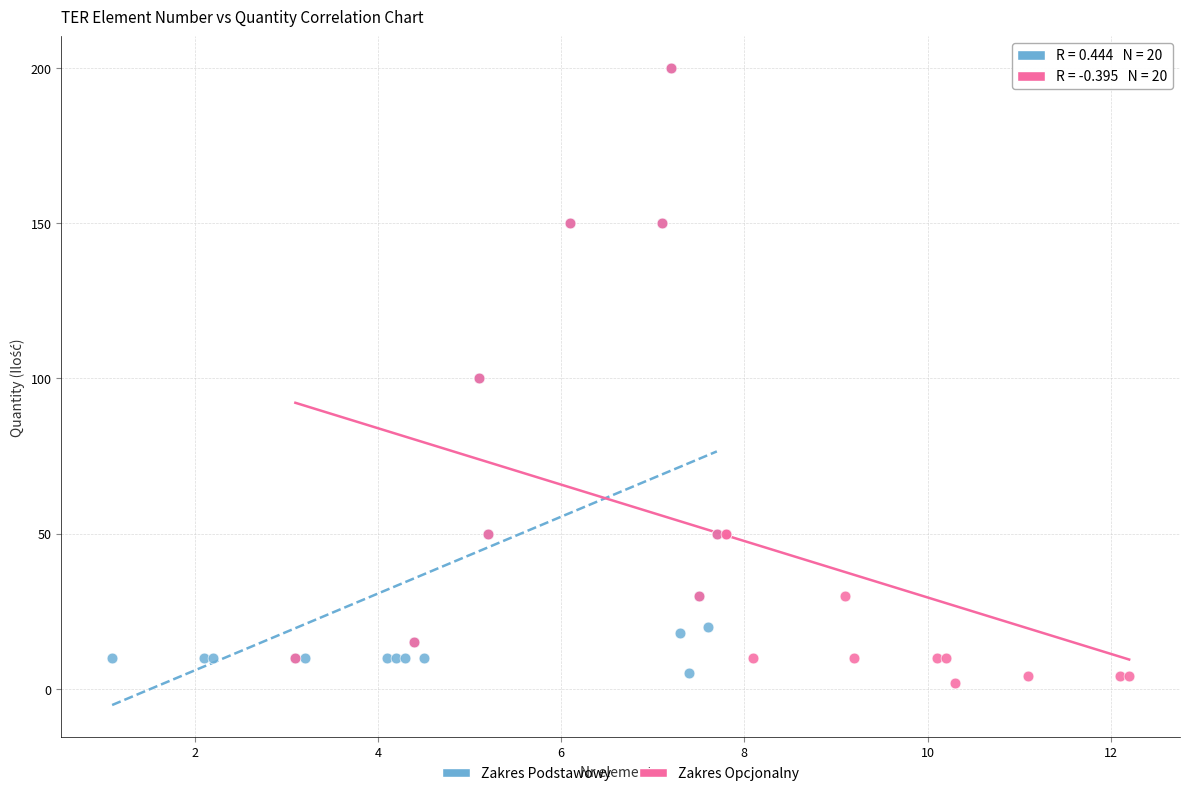

Which series has the largest Y range (max minus min)?

Zakres Opcjonalny